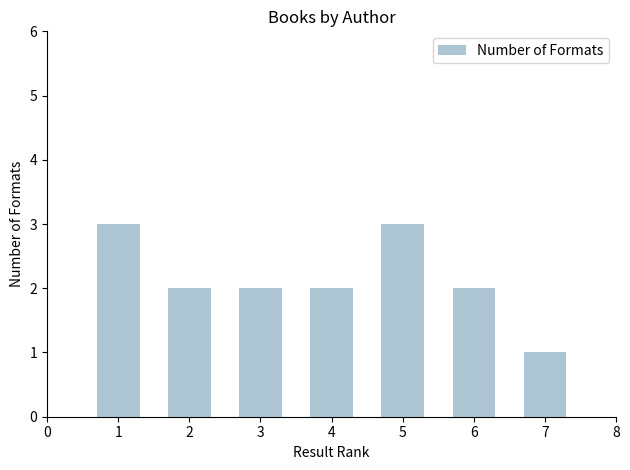

What is the minimum value shown in the chart?

1